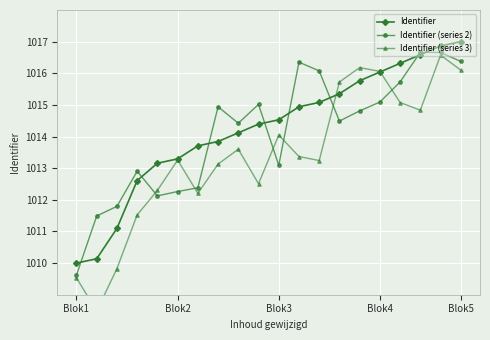

True or false: Identifier (series 2) has a value of 1686.8 at Blok5.

False